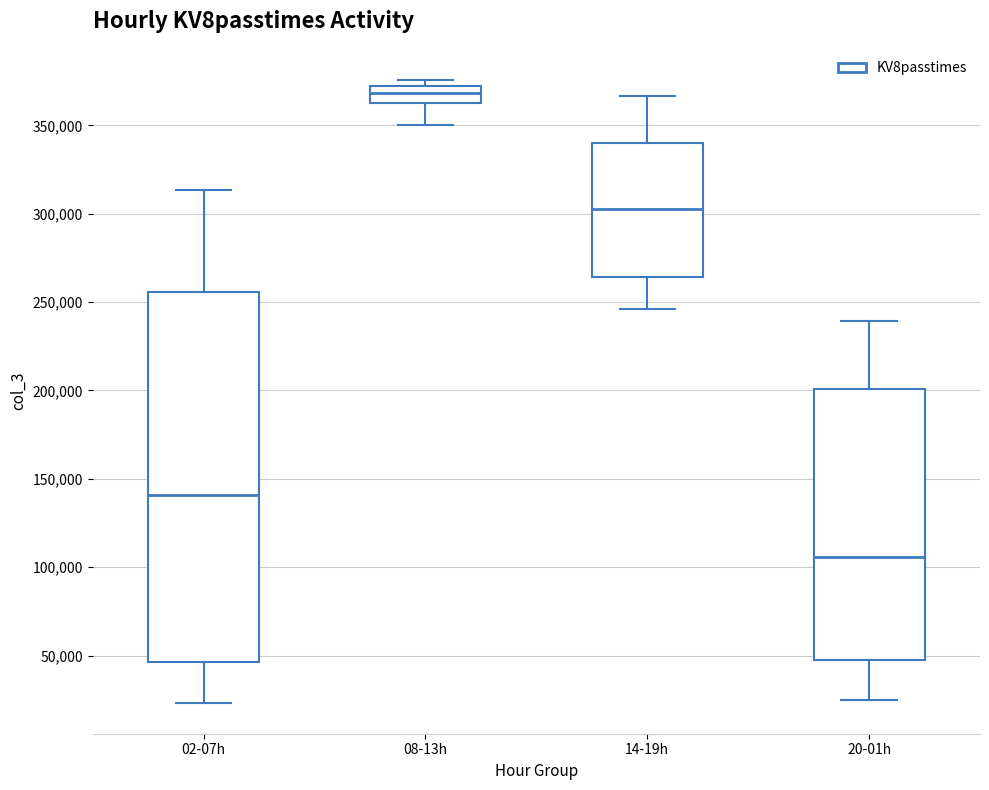

Reading left to right, transcribe this box plot: for each box, give where its median line is, the range the box spans, and where its two whiskers end, as read against the y-axis. The values are not printed on the chart, so give them approximately, as read against the axis.

02-07h: median 140000, box 45000 to 255000, whiskers 25000 to 315000
08-13h: median 370000 (inside the box), box 365000 to 370000, whiskers 350000 to 375000
14-19h: median 305000, box 265000 to 340000, whiskers 245000 to 365000
20-01h: median 105000, box 45000 to 200000, whiskers 25000 to 240000